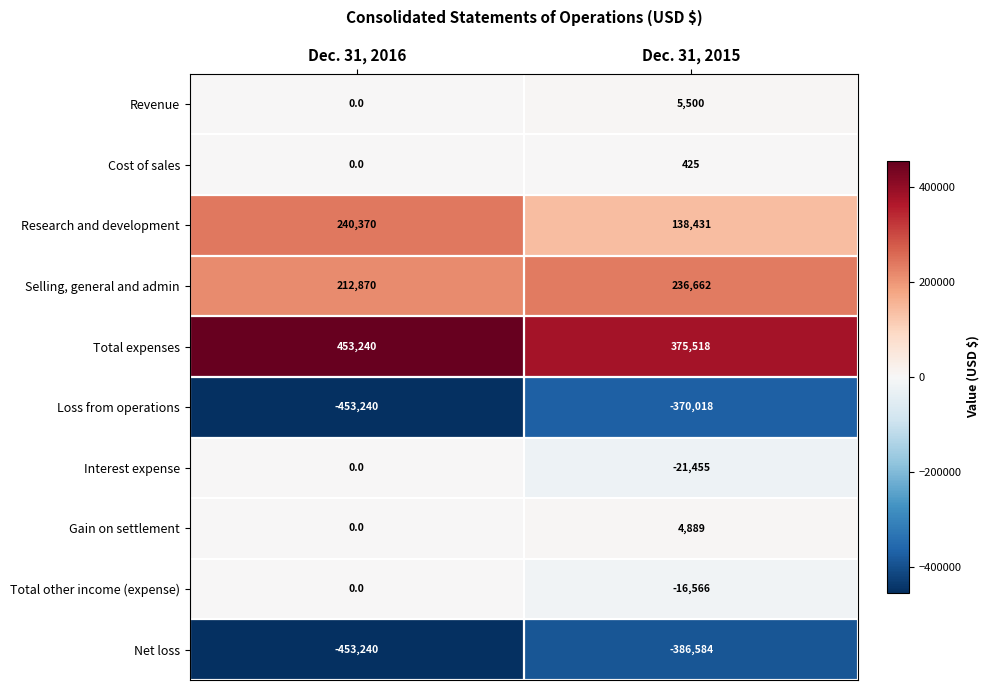

Is it true that Gain on settlement equals 8740 at Dec. 31, 2015?

False